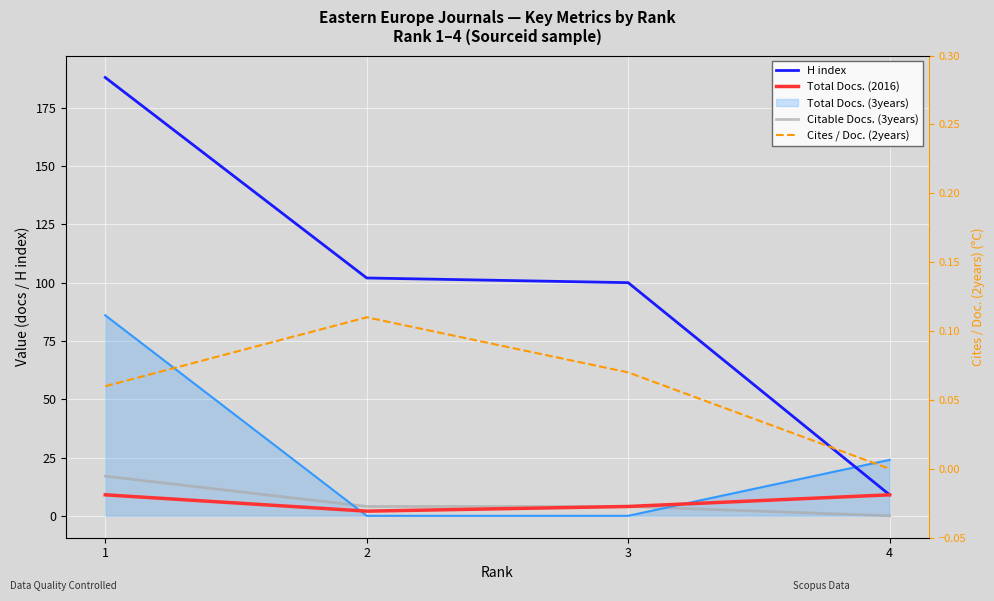

True or false: Total Docs. (2016) and Cites / Doc. (2years) intersect in this chart.

False